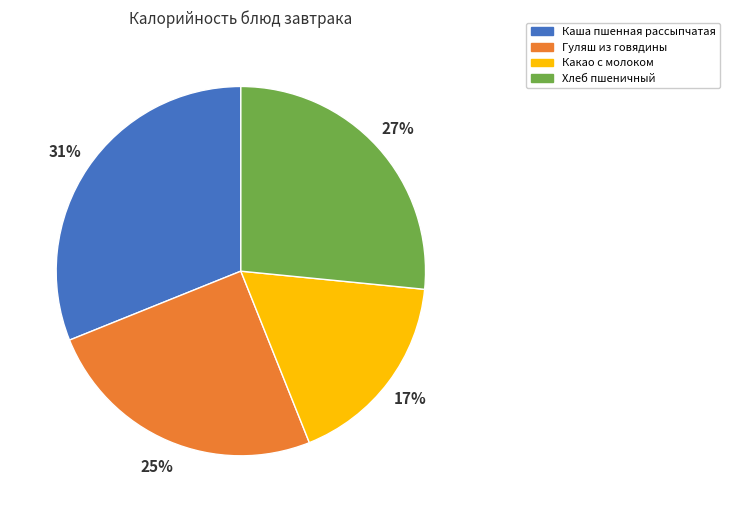

Is the sum of Какао с молоком and Гуляш из говядины greater than half?

No